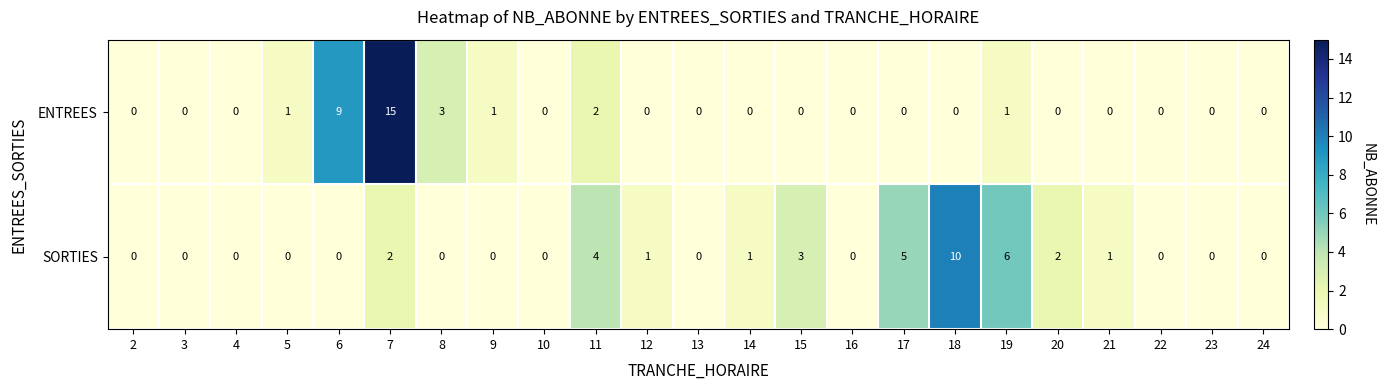

At which category is the sum across all series the highest?

7